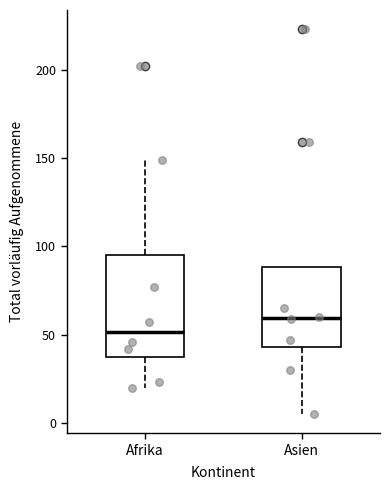

Which box's median line is the highest?

Asien